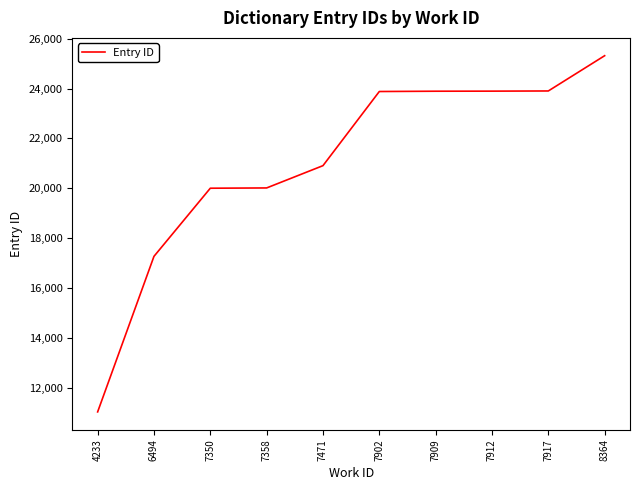

Read the value at 7909, to the nearest 100.

23900